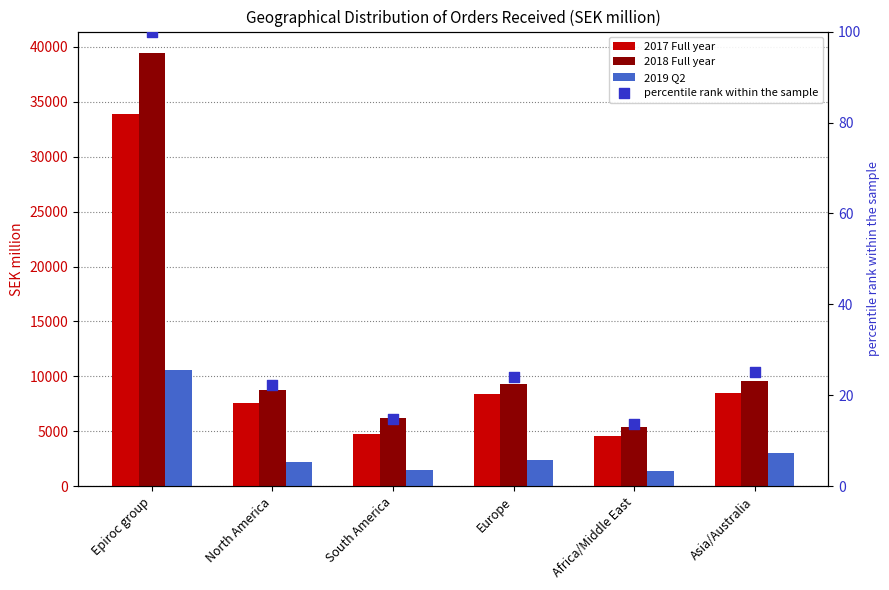

Is the value of percentile rank within the sample at South America greater than the value of 2019 Q2 at Epiroc group?

No